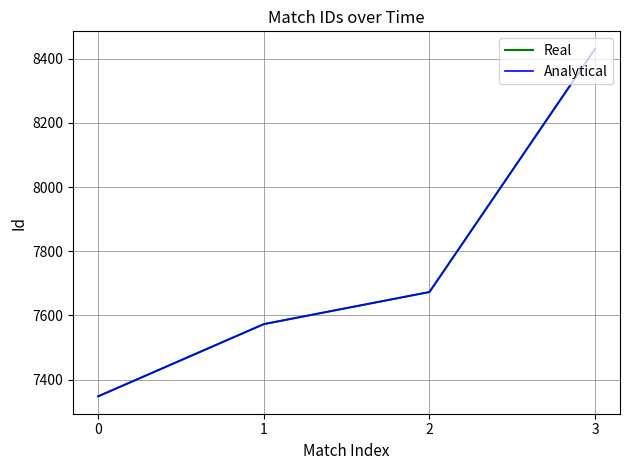

At which category does the chart reach its peak across all series?

3